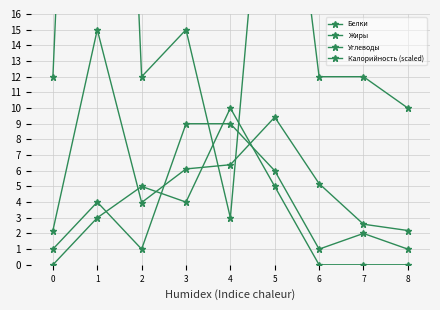

True or false: Жиры has a value of 5.4 at 4.

False